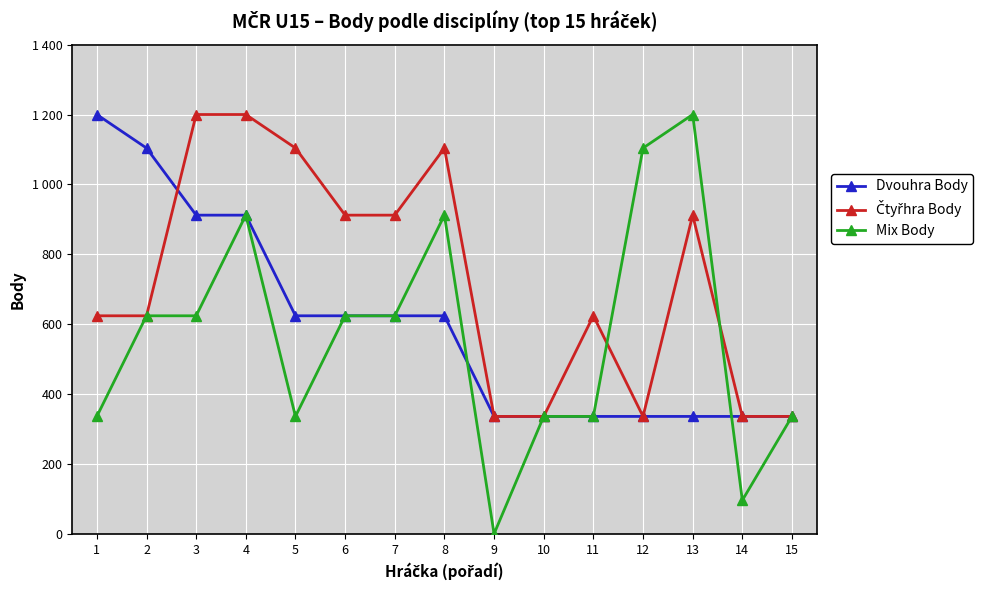

Does the chart have visible grid lines?

Yes